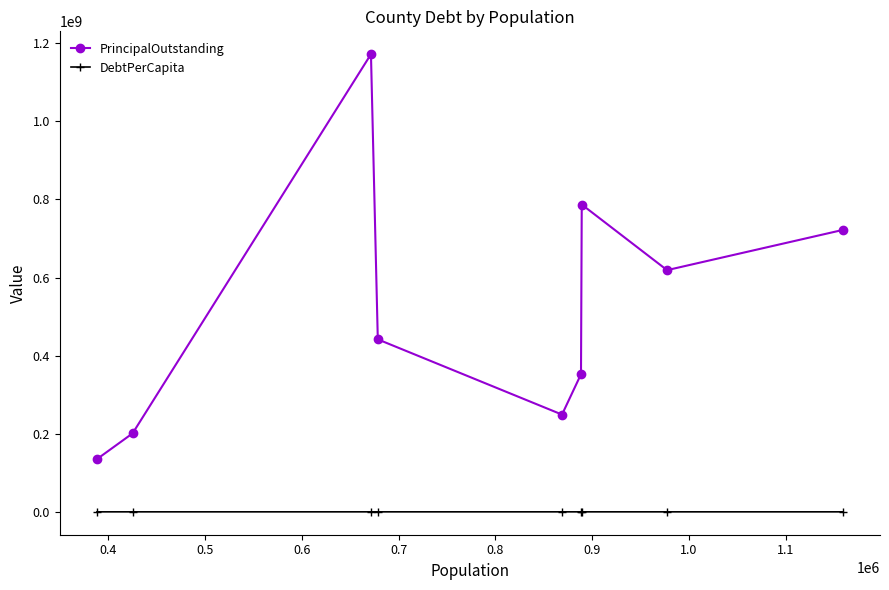

Which series has the largest total across all categories?

PrincipalOutstanding